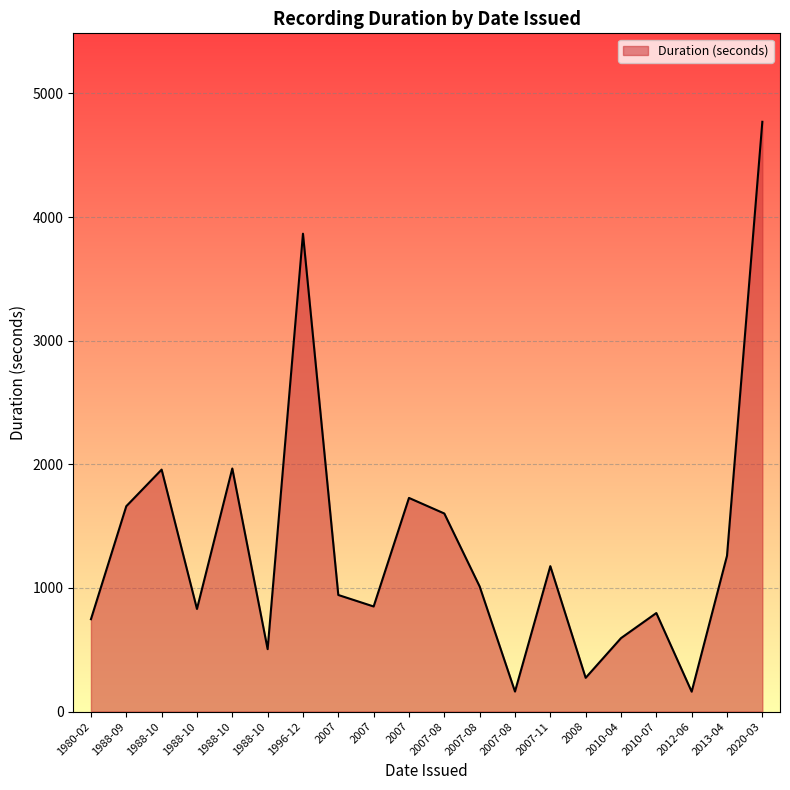

How many points are higher than both their immediate neighbors (excluding endpoints)?

6